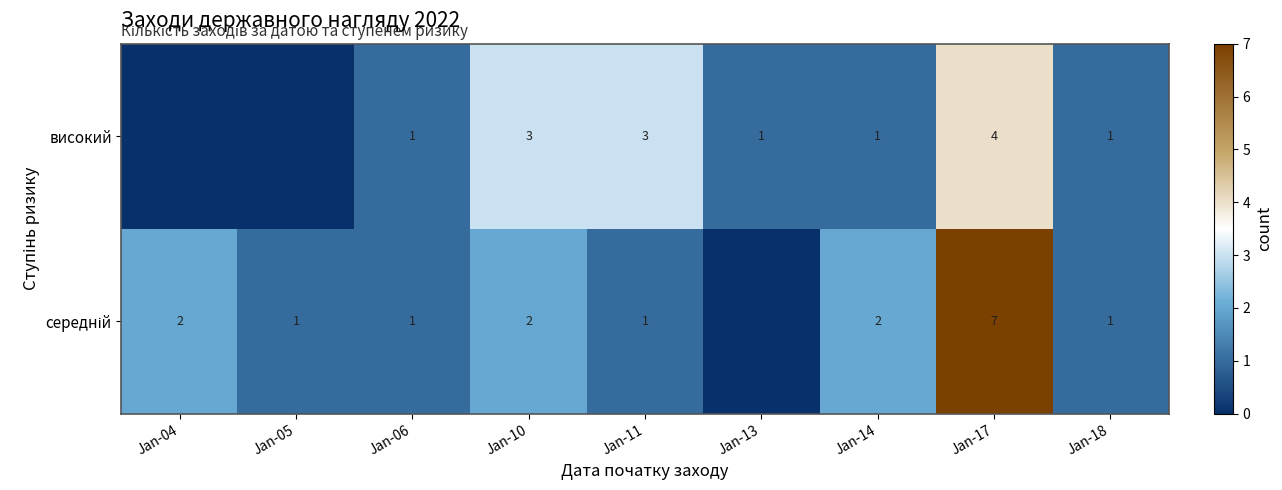

Count the number of categories in the chart.

9